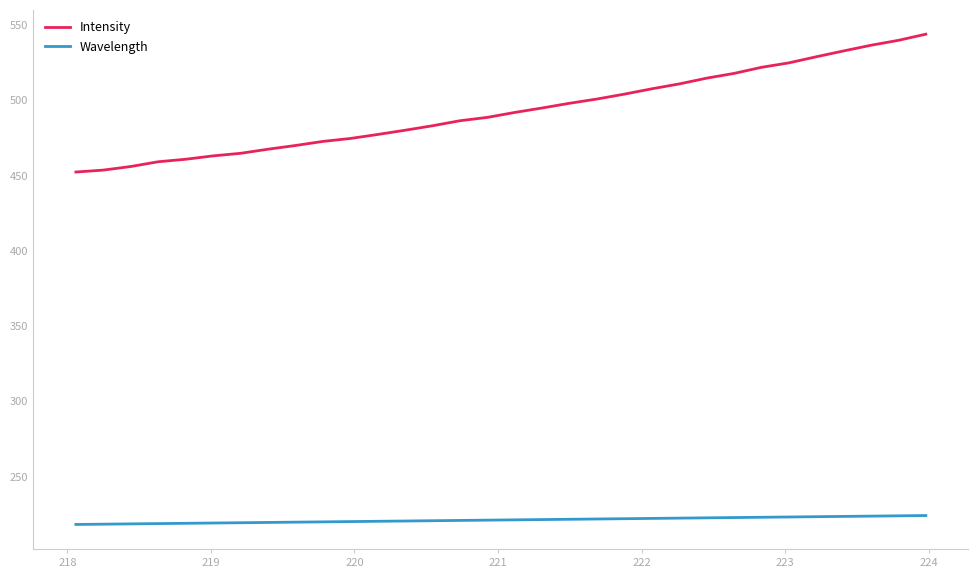

Rank the series by their maximum value, from highest to lowest.

Intensity, Wavelength